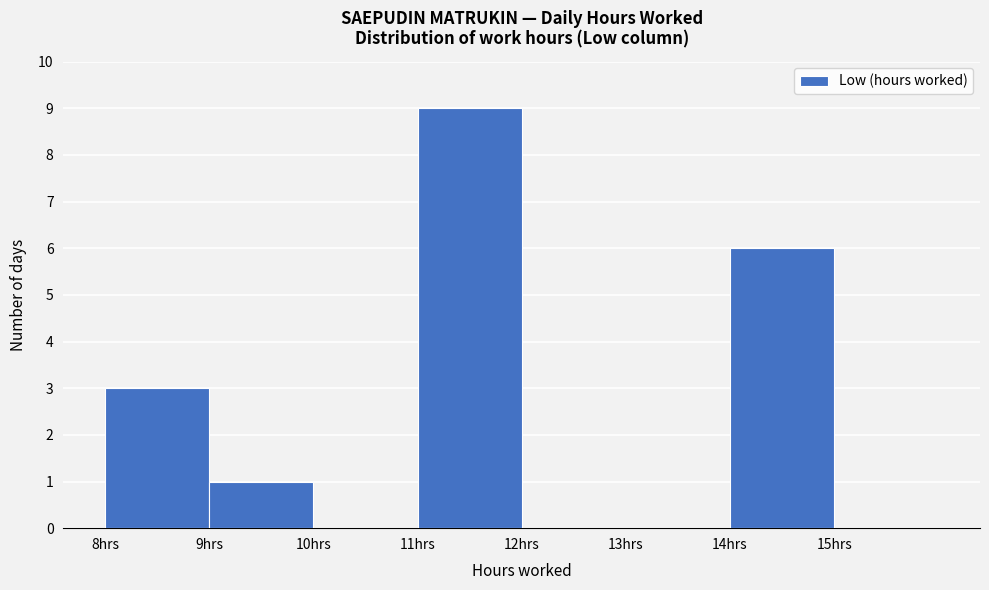

What is the height of the bar covering 9 to 10 on the x-axis? The values are not printed on the chart, so give them approximately, as read against the axis.

1